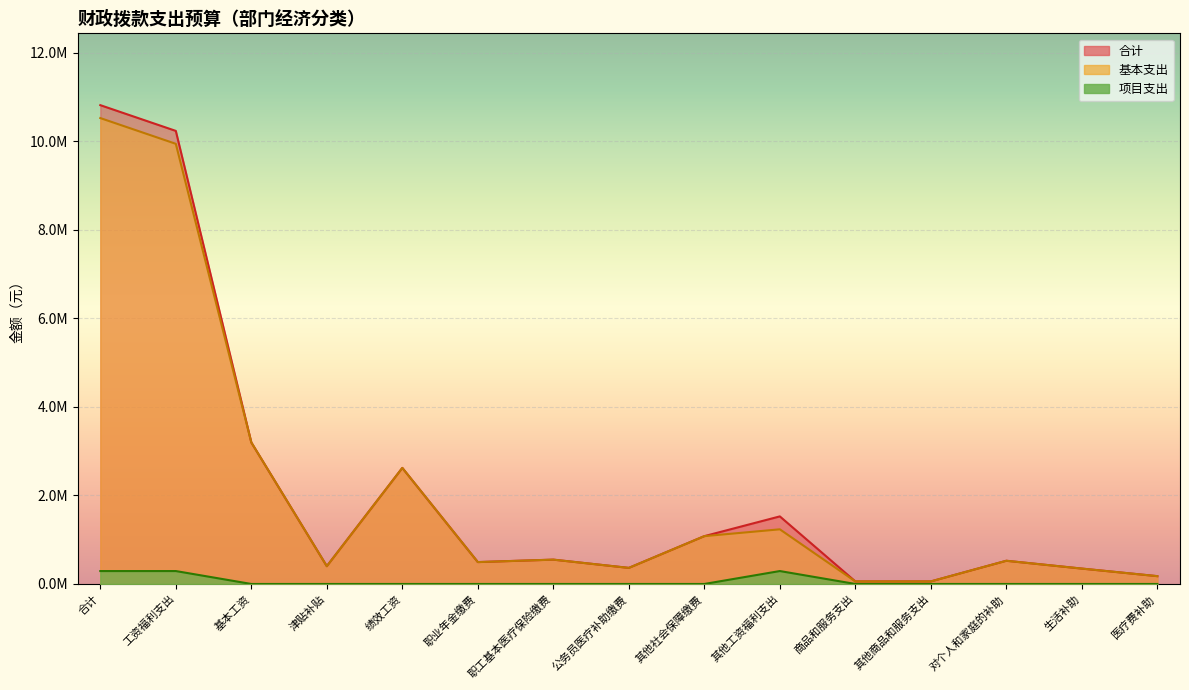

At which label does 合计 first exceed 524092?

合计